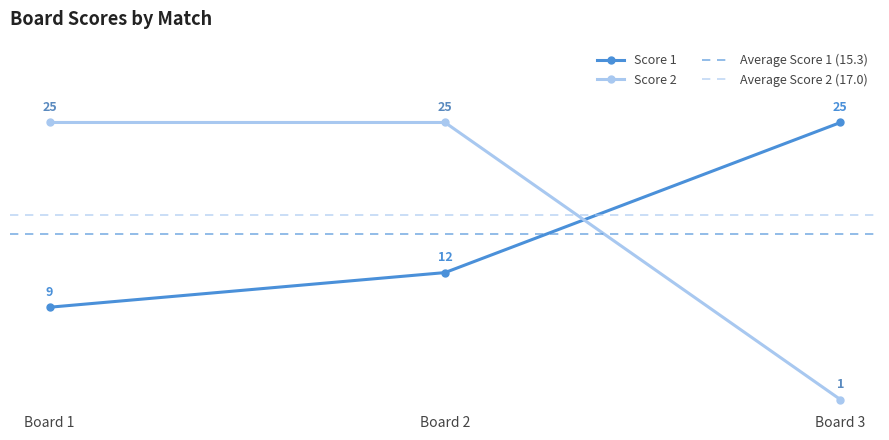

At which label does Score 1 reach its minimum?

Board 1